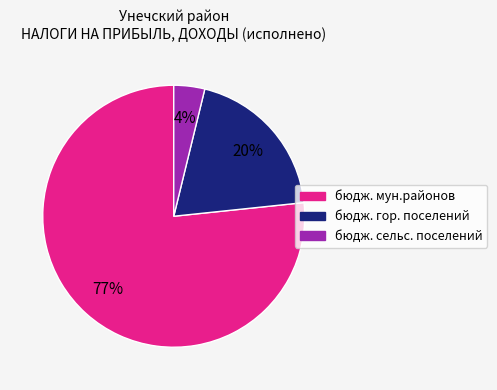

To the nearest percent, what is the average slice percentage?

33%